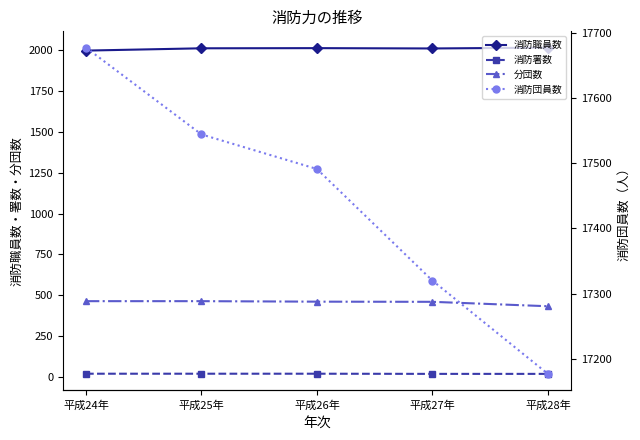

Which series changed the most between 平成24年 and 平成28年?

消防団員数